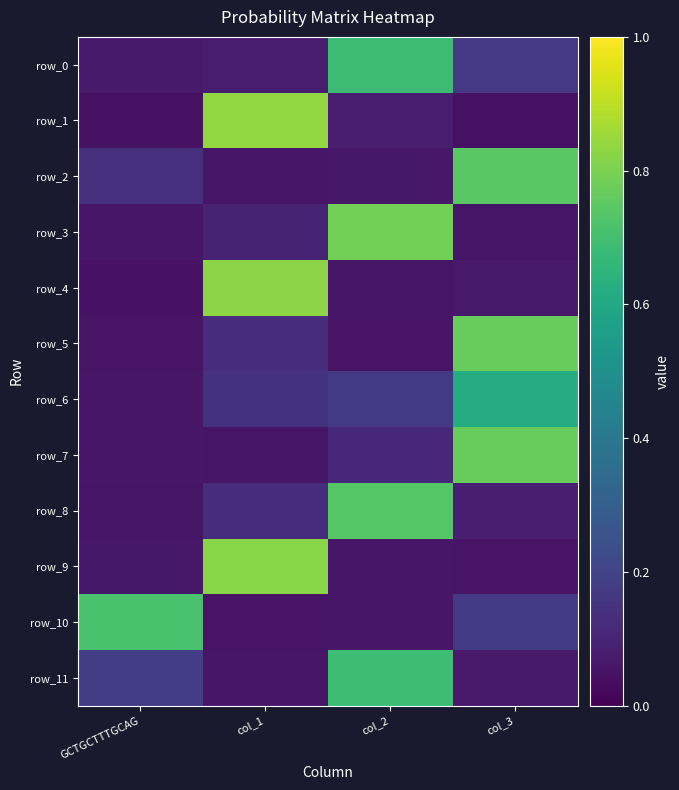

List the labels in order of row_0 value, largest first.

col_2, col_3, col_1, GCTGCTTTGCAG